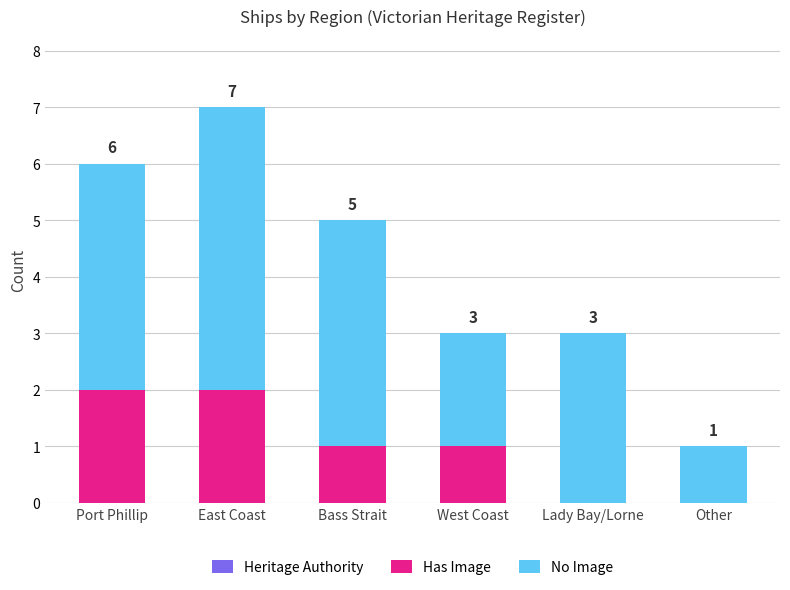

At which label is Heritage Authority closest to 4?

Bass Strait